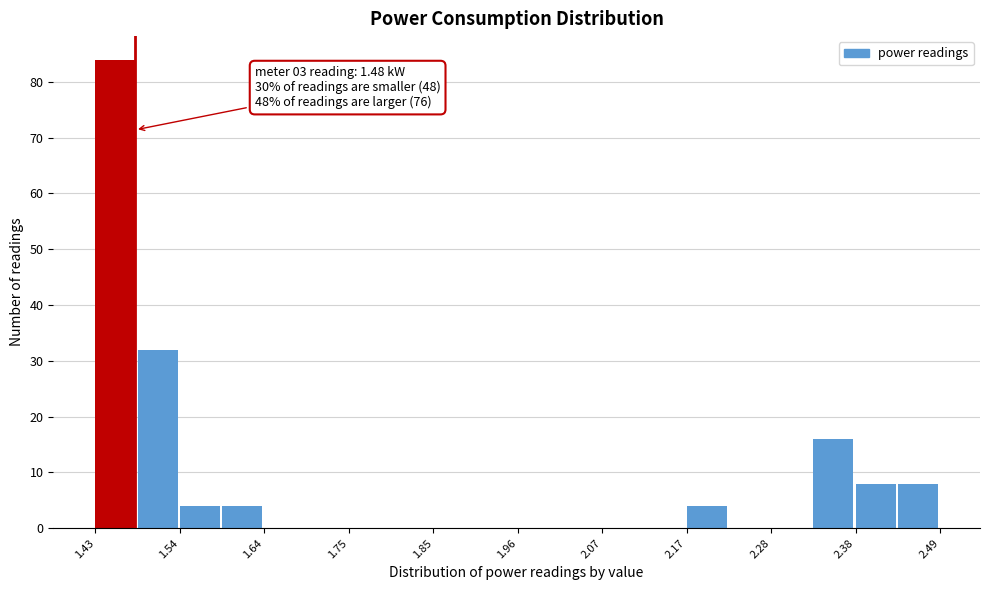

Read against the x-axis, roughly where is the centre of the tallest bar?

1.46